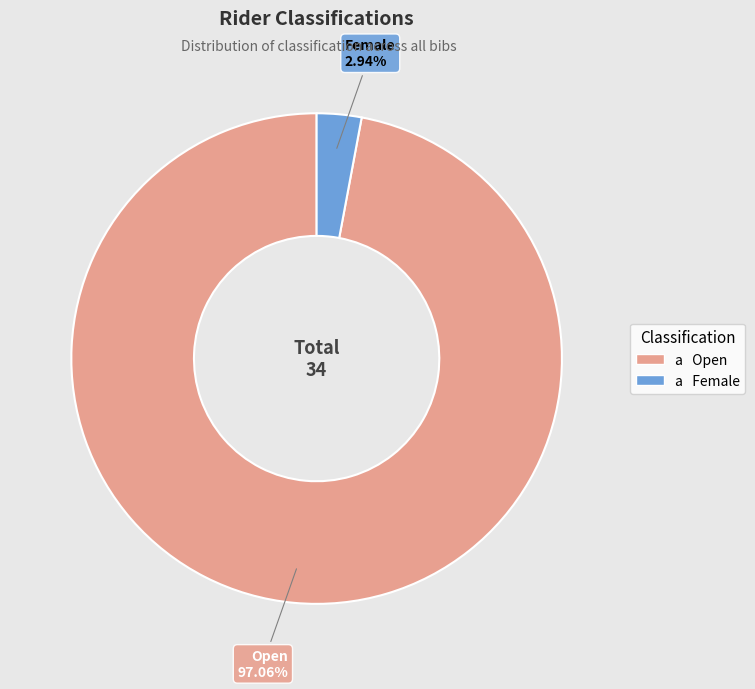

Is there a majority slice in this chart?

Yes